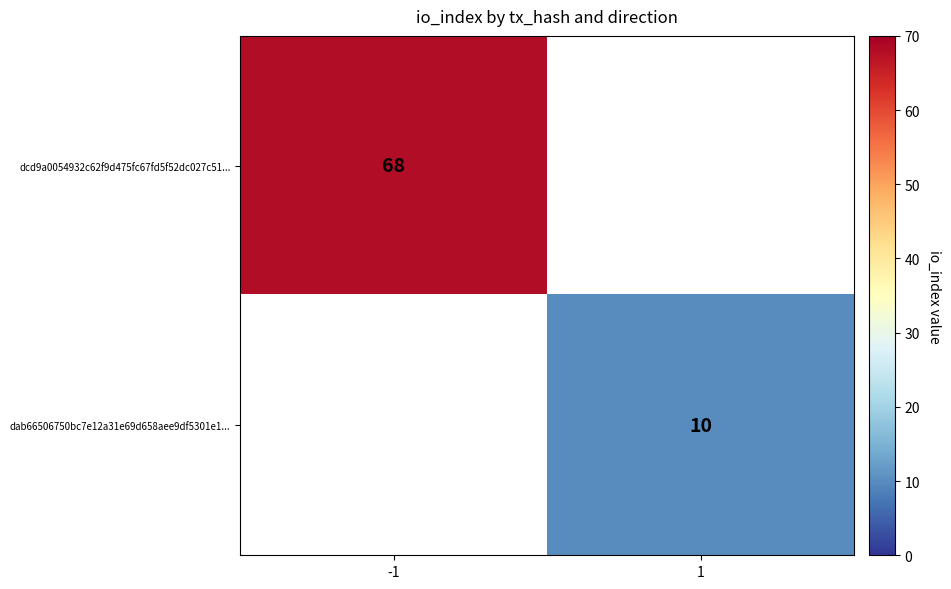

At how many categories does at least one series exceed 24?

1